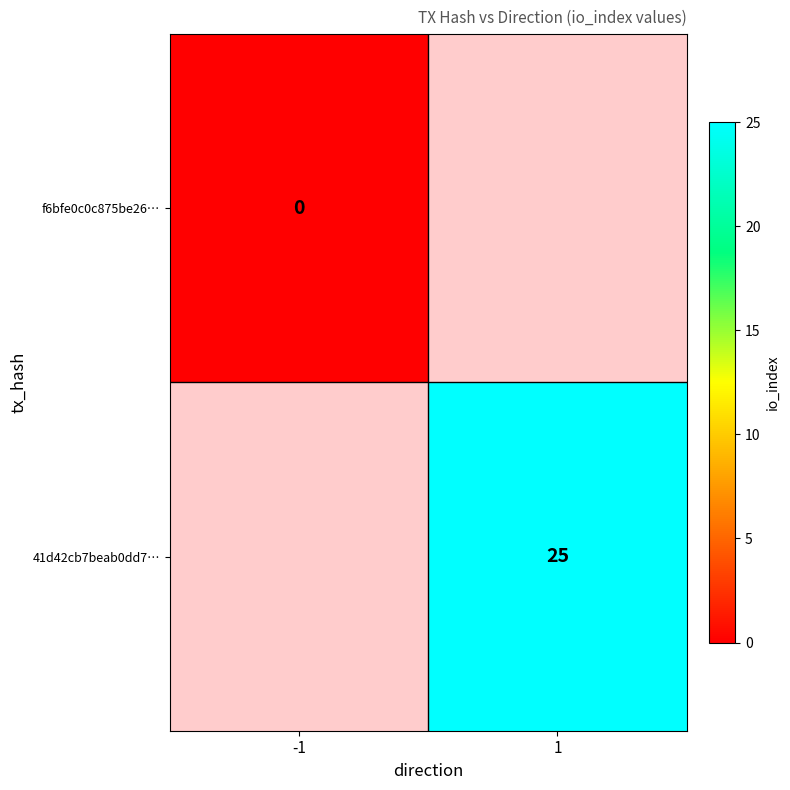

Is it true that 41d42cb7beab0dd7… equals 41 at 1?

False